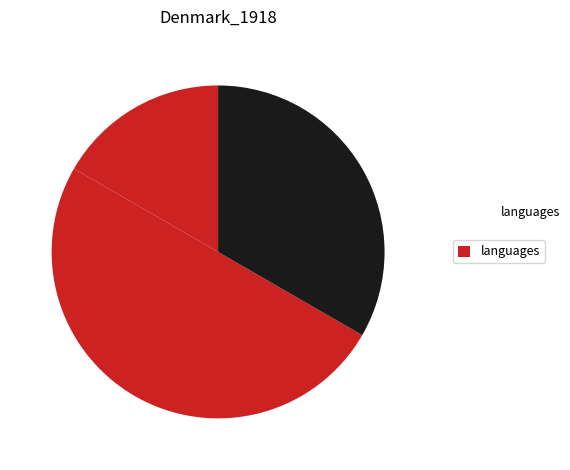

To the nearest percent, what is the difference between the largest and smallest slice percentages?

33%